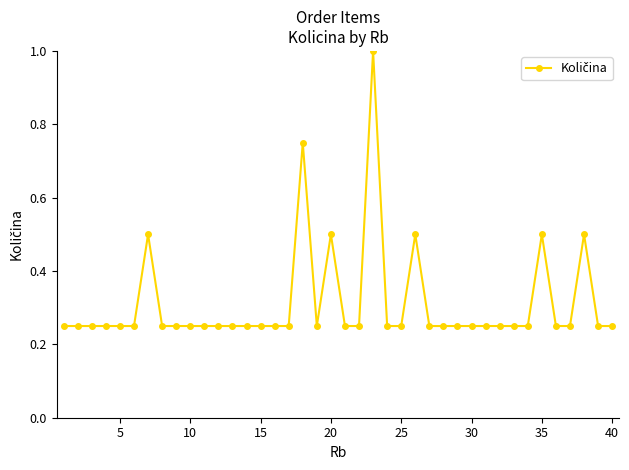

Does the chart have visible grid lines?

No